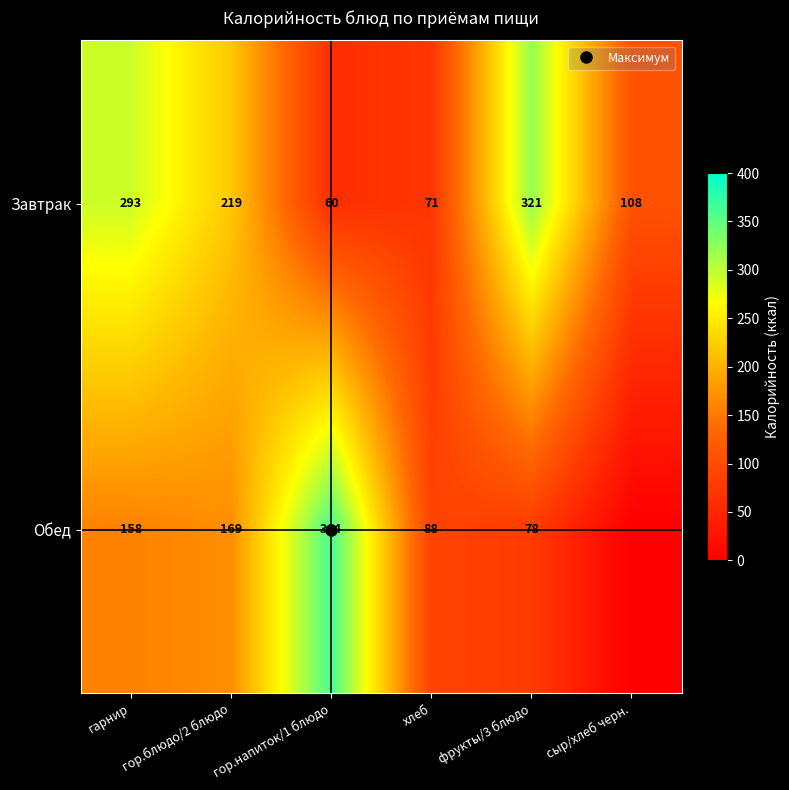

Count the number of categories in the chart.

6